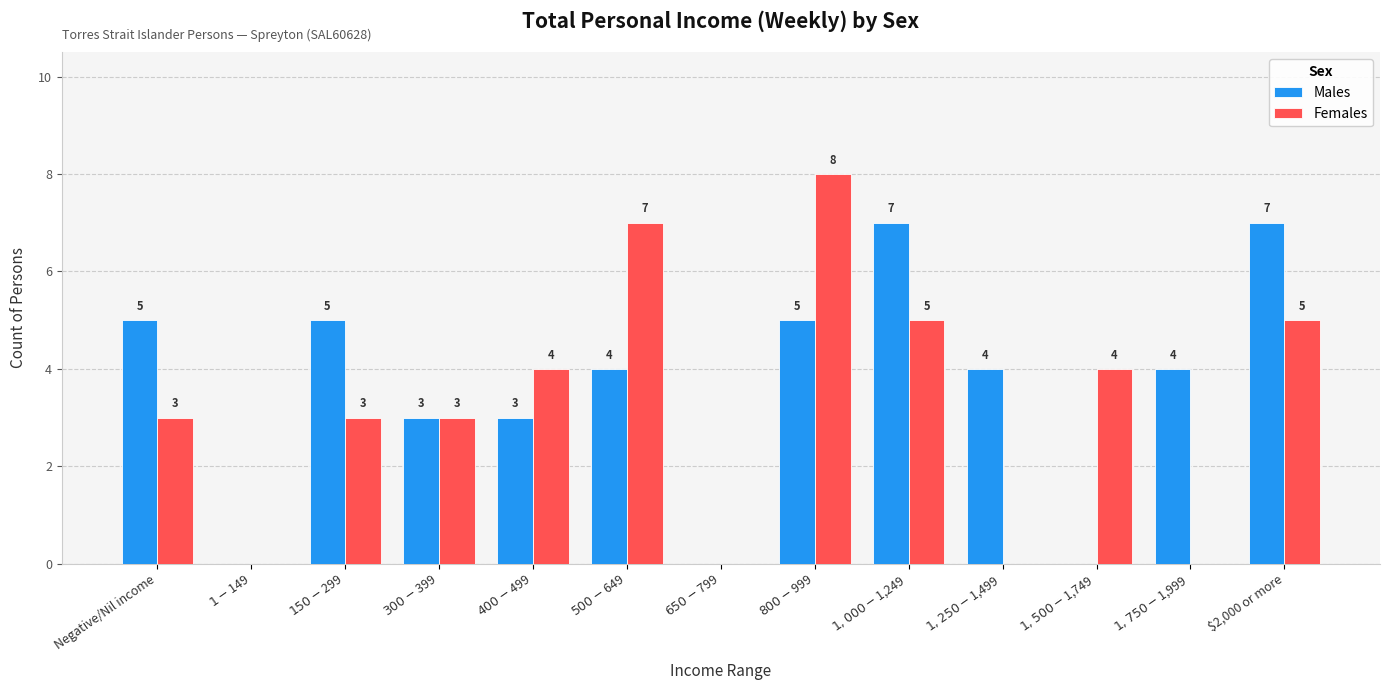

What is the approximate value of Females at $400-$499?

4